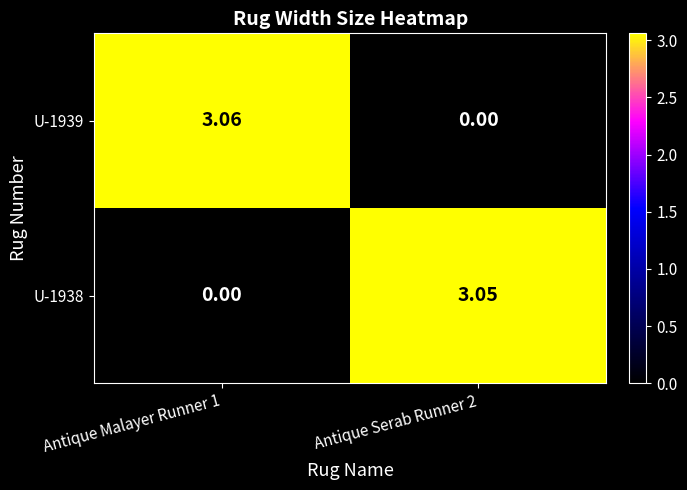

Rank the series by their average value, from lowest to highest.

U-1938, U-1939